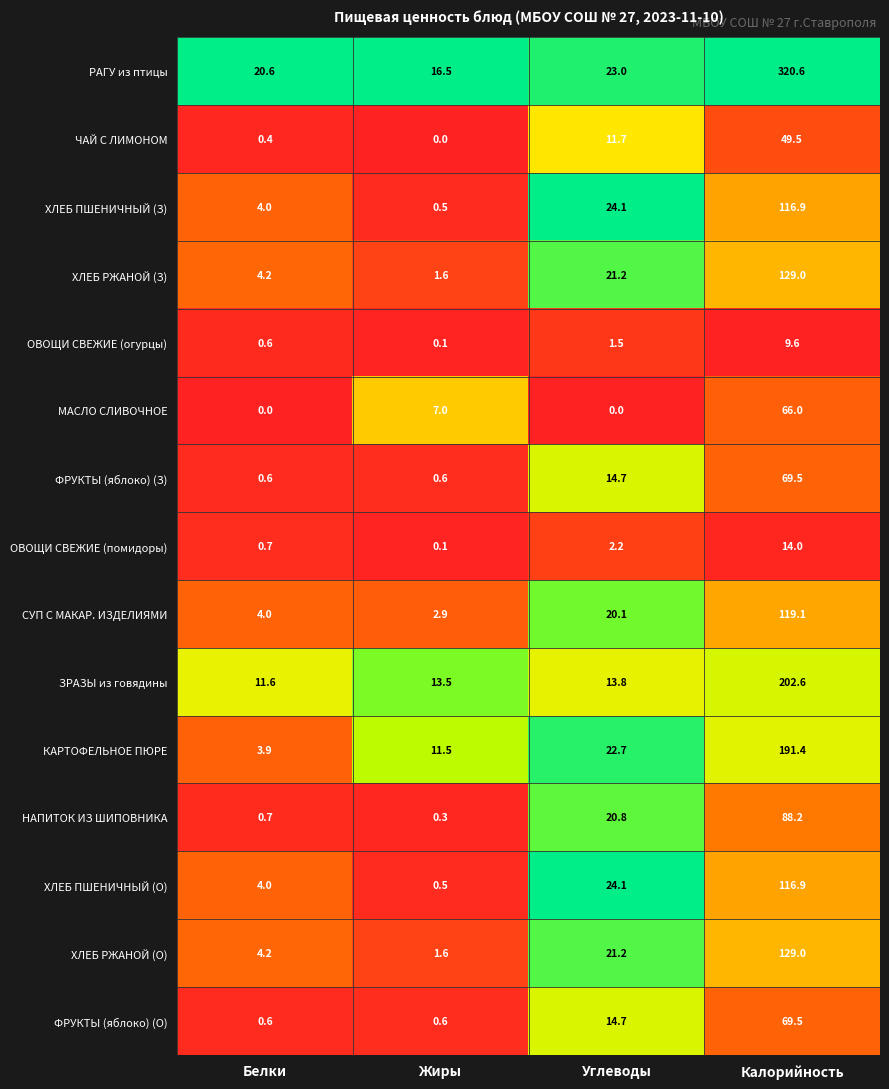

At which category does the chart reach its peak across all series?

Калорийность